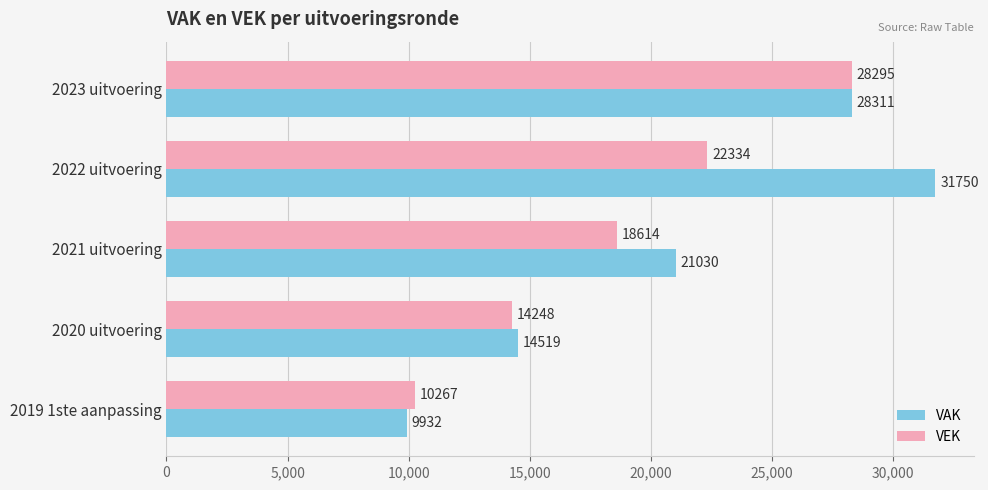

The VEK series shows 44438 at 2023 uitvoering. True or false?

False